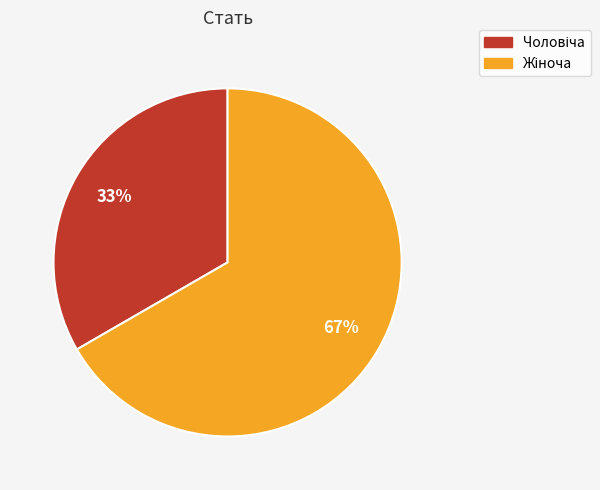

Is there any slice that represents more than half of the pie?

Yes